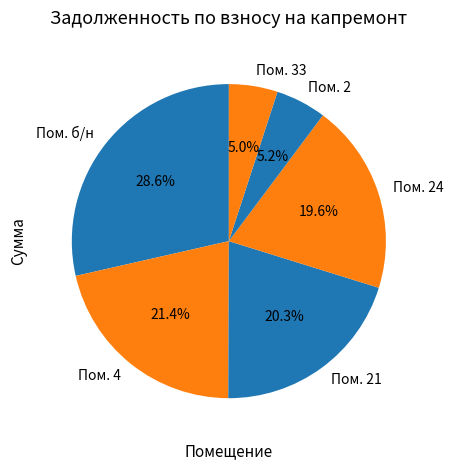

How many segments does this pie chart have?

6